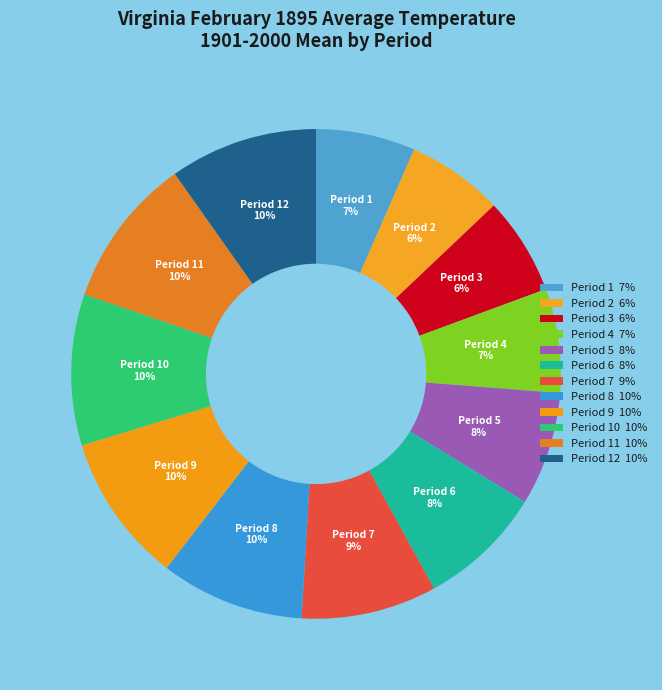

The Period 2 6% slice represents 6% of the pie. True or false?

True